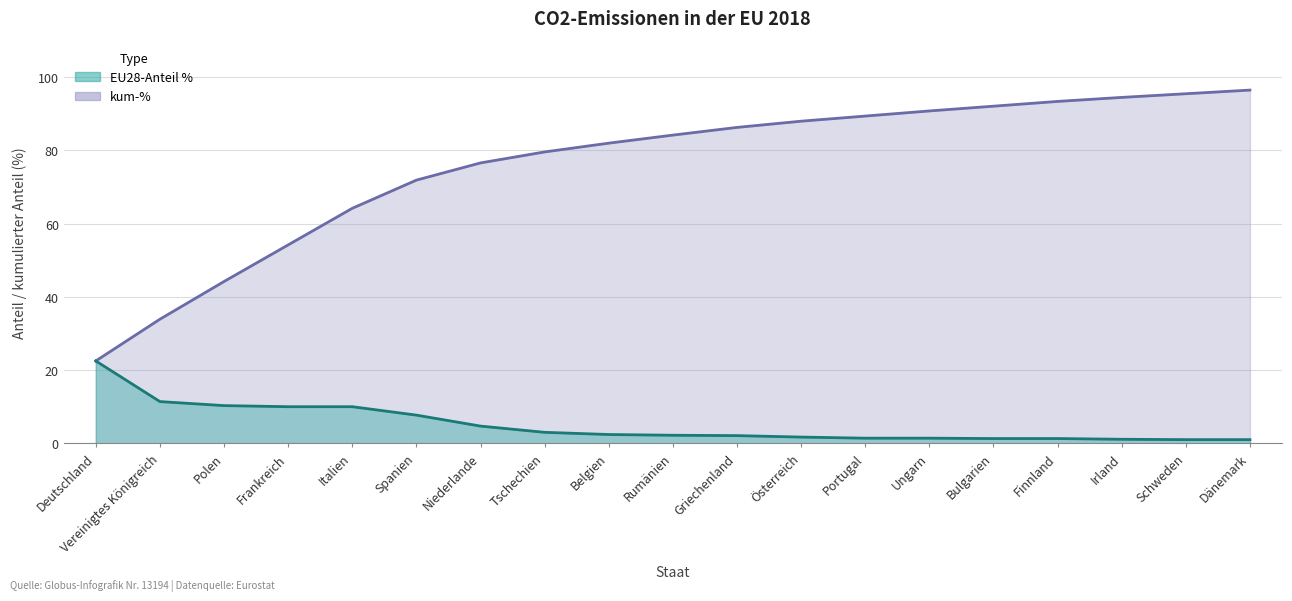

At which category is the sum across all series the highest?

Dänemark